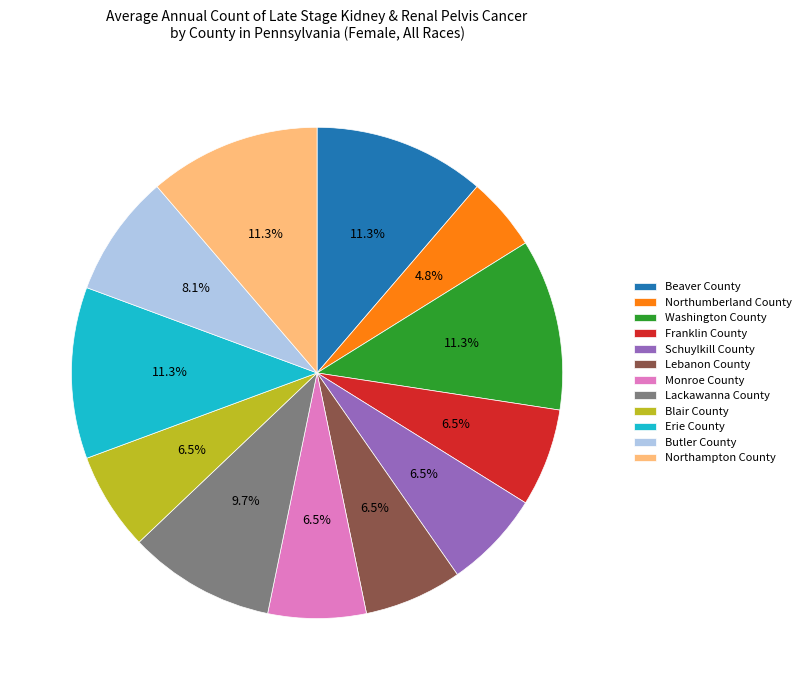

True or false: Northumberland County accounts for 5% of the total.

True